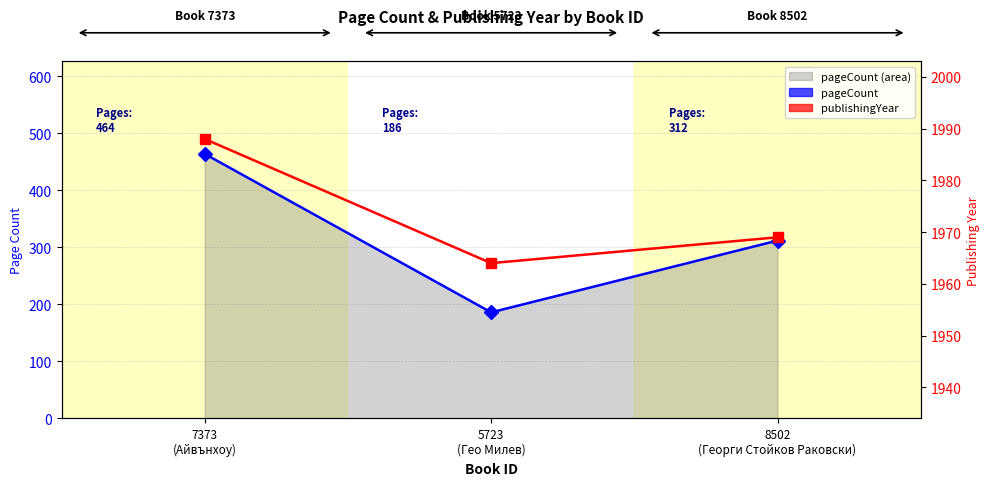

Count the pageCount values in the range 186 to 464.

3